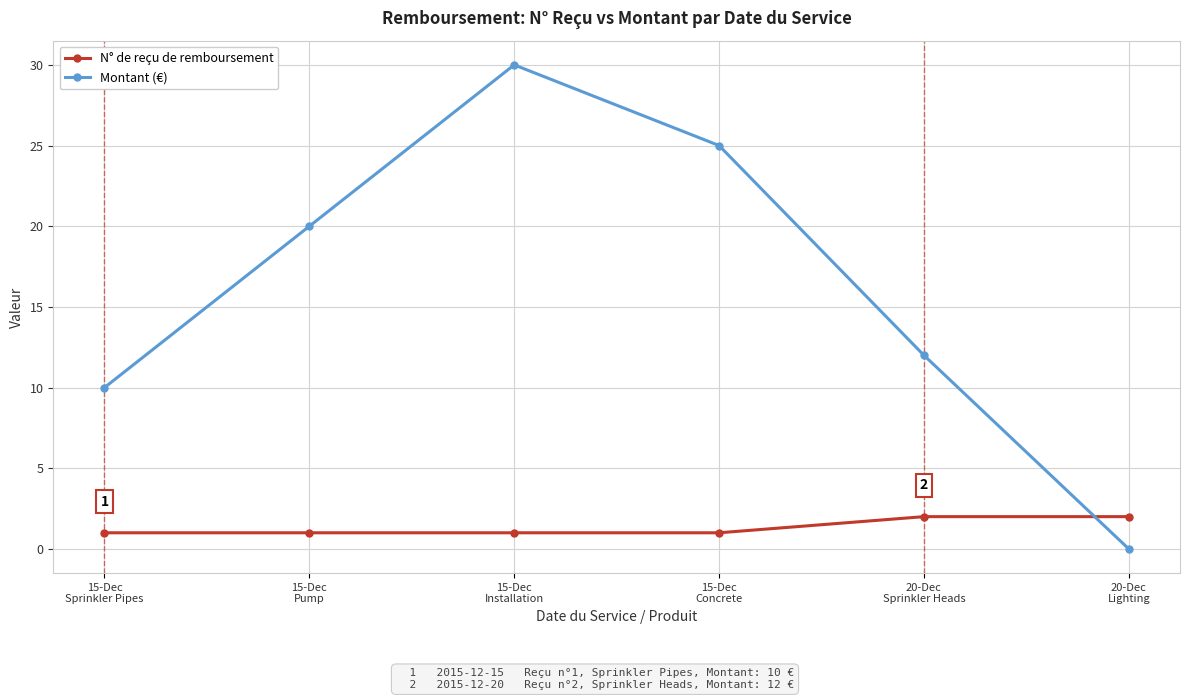

True or false: Montant (€) has a value of 30 at 15-Dec
Installation.

True